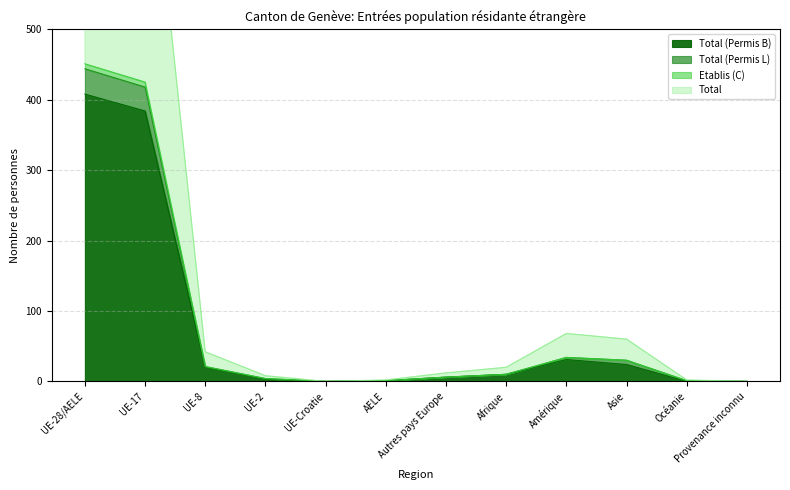

How many lines are shown in the chart?

4